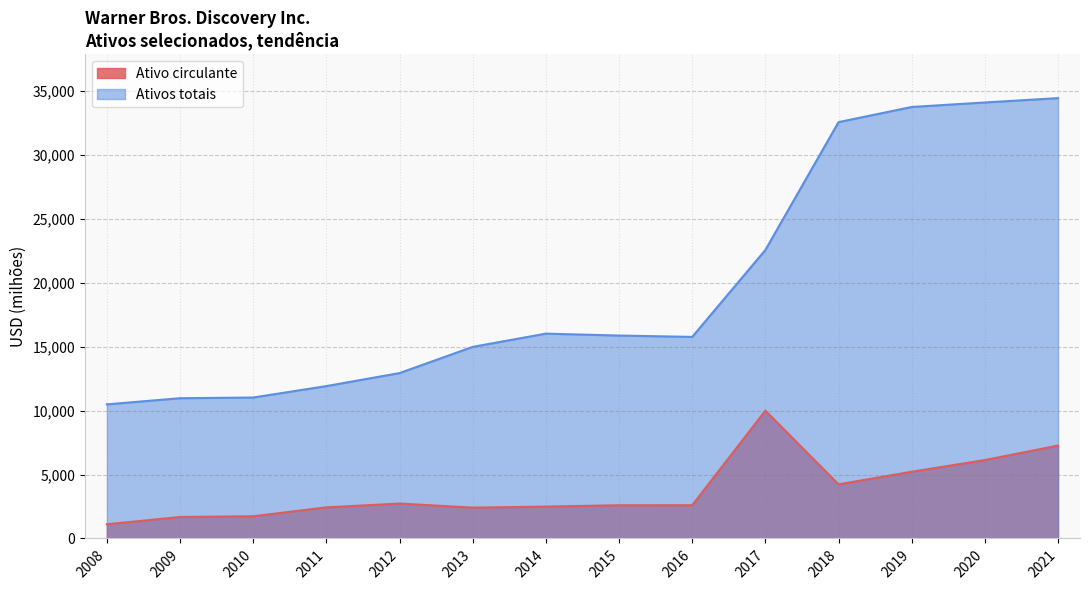

What is the difference between the Ativo circulante values at 2018 and 2017?

5760